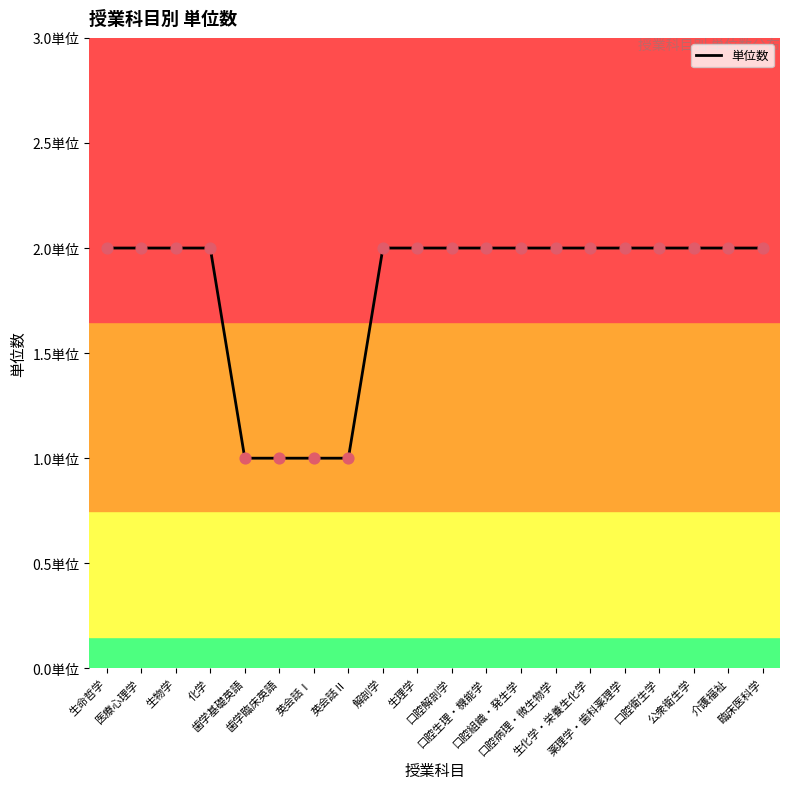

What is the ratio of the value at 英会話Ⅱ to the value at 口腔衛生学?

0.5